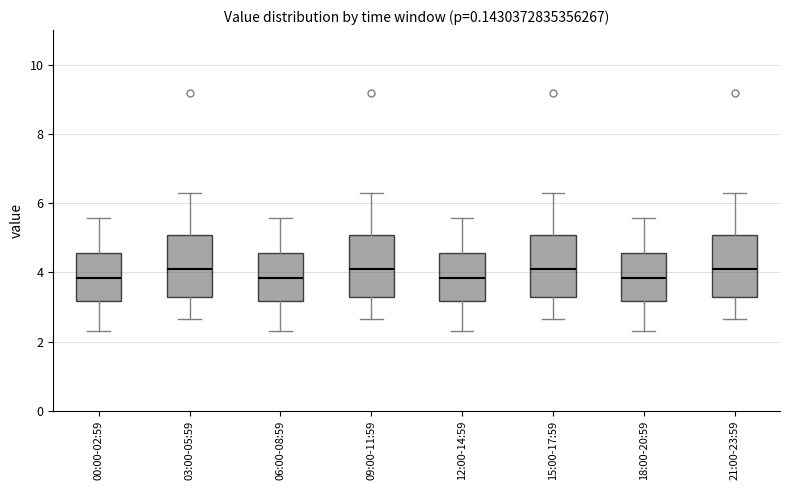

Reading left to right, read every box against the y-axis: the position of its median line, the range the box covers, and the ends of its whiskers. The values are not printed on the chart, so give them approximately, as read against the axis.

00:00-02:59: median 3.8, box 3.2 to 4.6, whiskers 2.4 to 5.6
03:00-05:59: median 4.2, box 3.2 to 5.0, whiskers 2.6 to 6.2
06:00-08:59: median 3.8, box 3.2 to 4.6, whiskers 2.4 to 5.6
09:00-11:59: median 4.2, box 3.2 to 5.0, whiskers 2.6 to 6.2
12:00-14:59: median 3.8, box 3.2 to 4.6, whiskers 2.4 to 5.6
15:00-17:59: median 4.2, box 3.2 to 5.0, whiskers 2.6 to 6.2
18:00-20:59: median 3.8, box 3.2 to 4.6, whiskers 2.4 to 5.6
21:00-23:59: median 4.2, box 3.2 to 5.0, whiskers 2.6 to 6.2